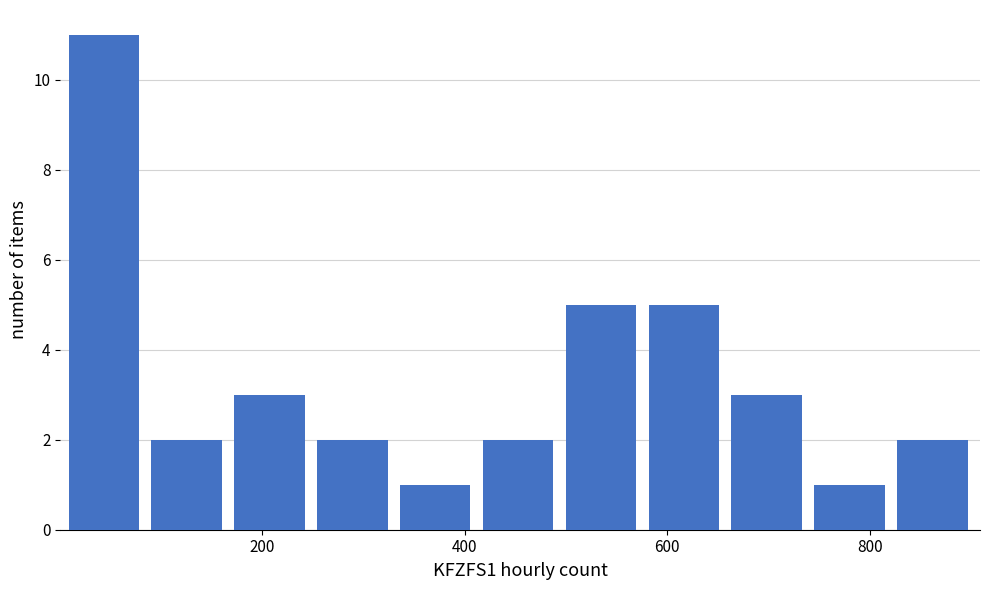

Which range on the x-axis has the tallest bar?

0 to 100